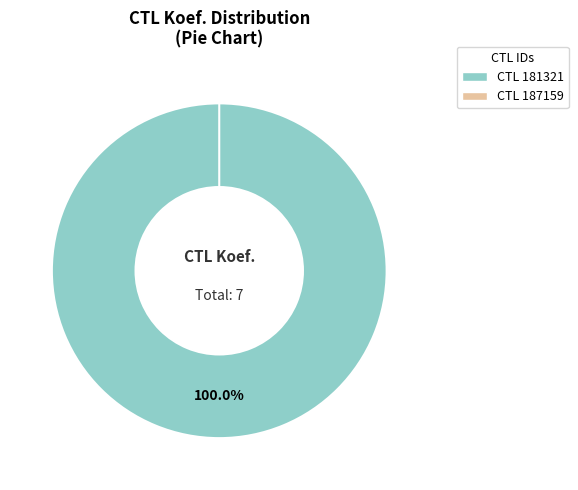

Rank the categories by value from highest to lowest.

181321, 187159